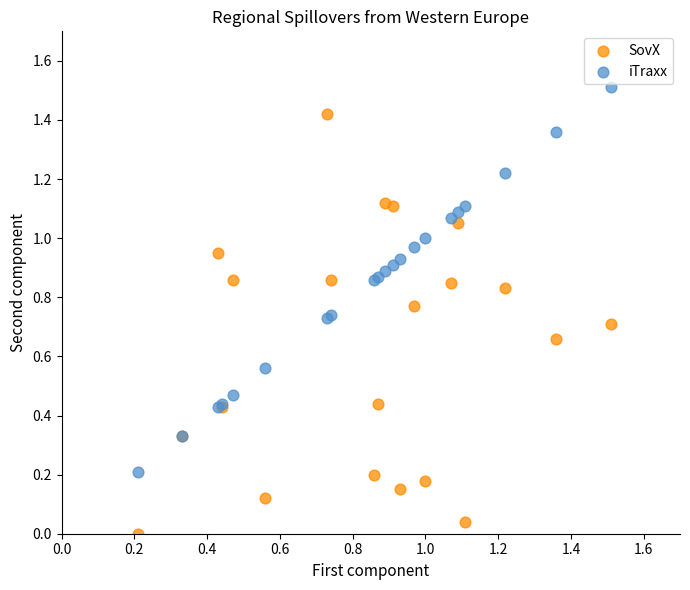

Which series contains the lowest Y value?

SovX